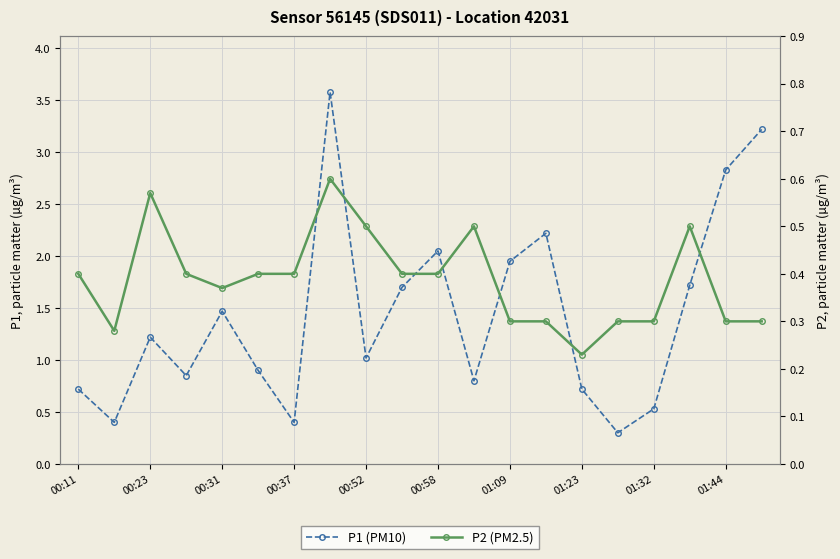

Count the number of categories in the chart.

20